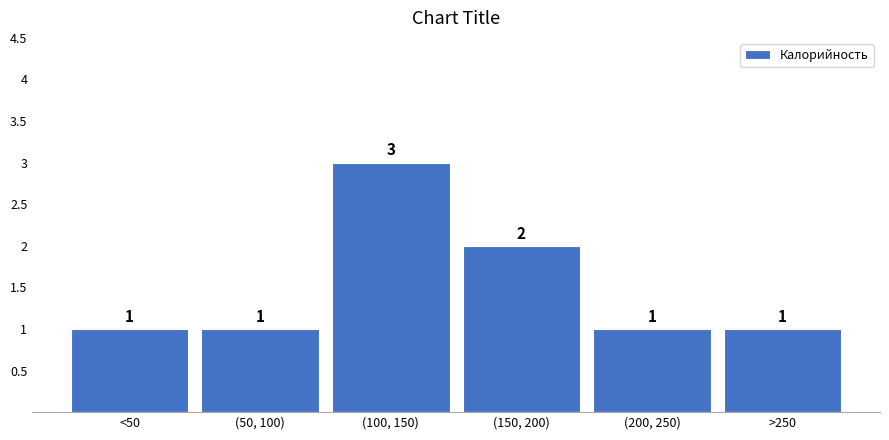

Reading left to right, extract all data points from this chart.

<50=1	(50, 100)=1	(100, 150)=3	(150, 200)=2	(200, 250)=1	>250=1